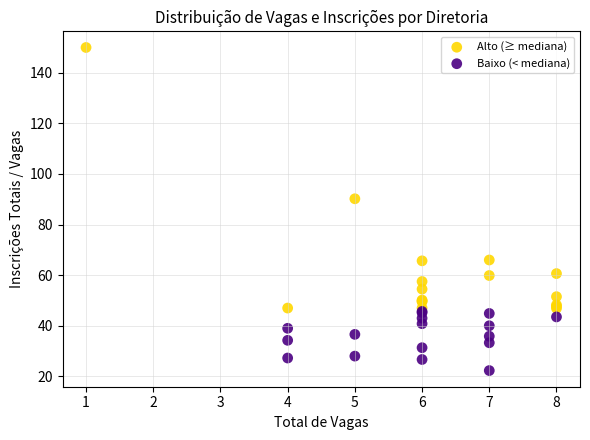

Which series reaches the maximum Y coordinate?

Alto (≥ mediana)